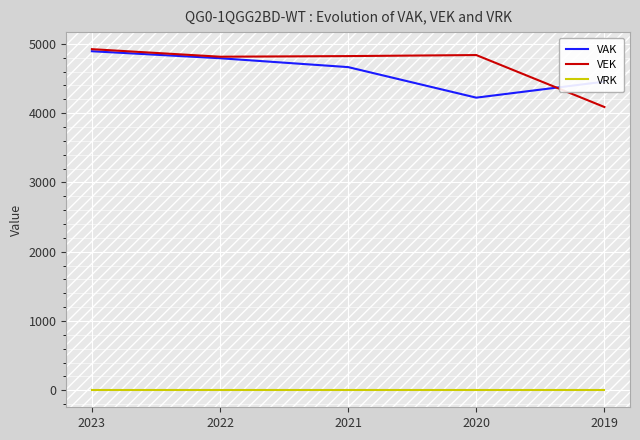

The value of VAK at 2019 is 7426. True or false?

False